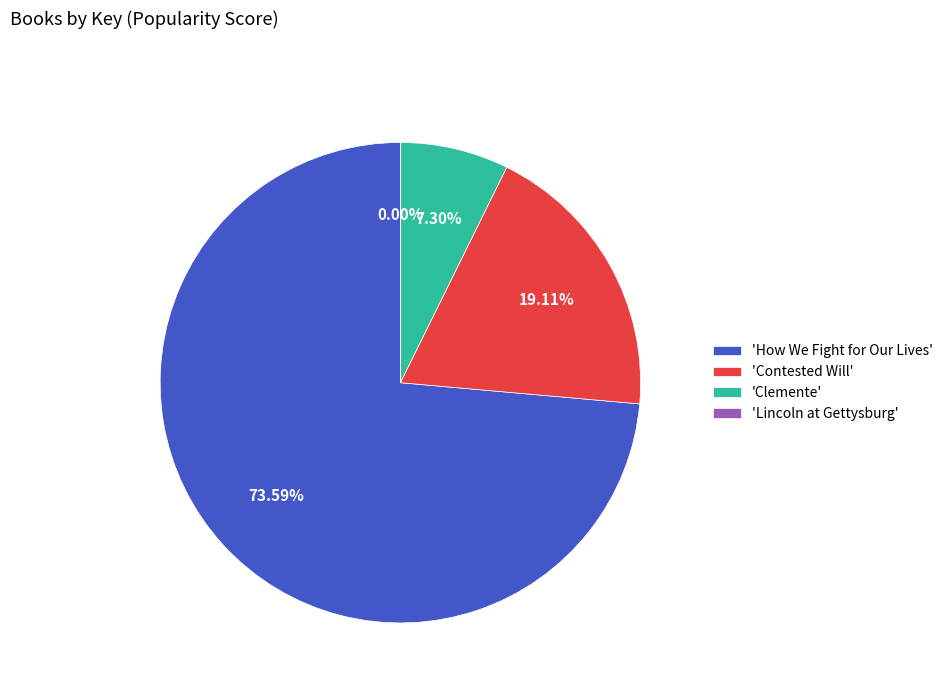

Is the sum of 'Contested Will' and 'Clemente' greater than half?

No